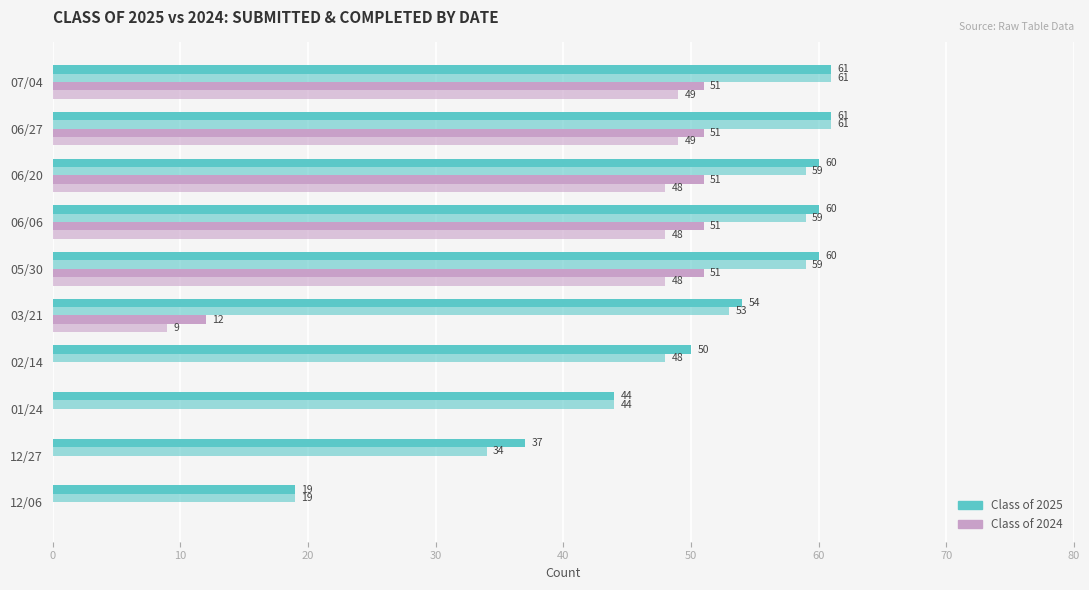

Count the number of data series in this chart.

4